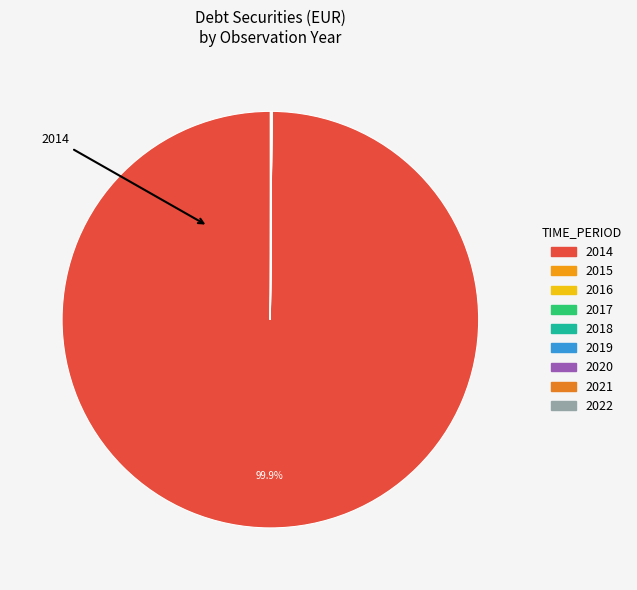

Is 2016 the majority of the pie?

No